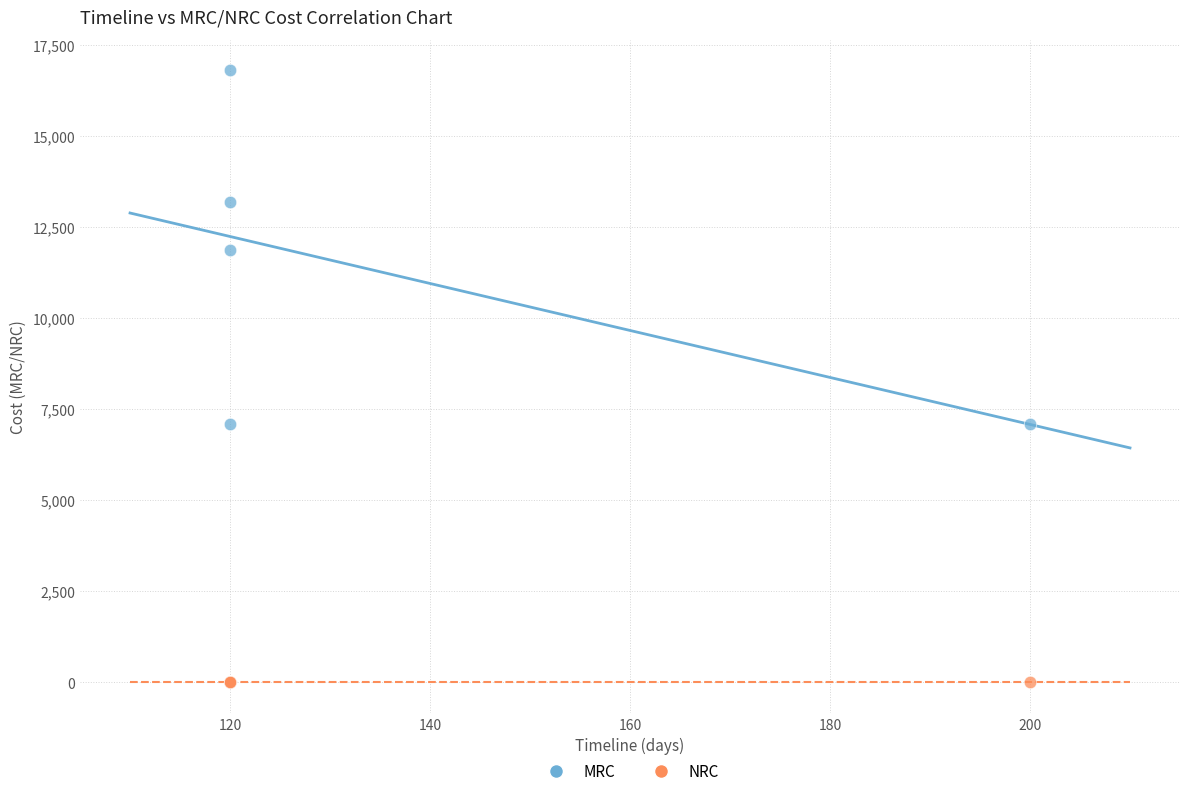

Which series reaches the maximum Y coordinate?

MRC